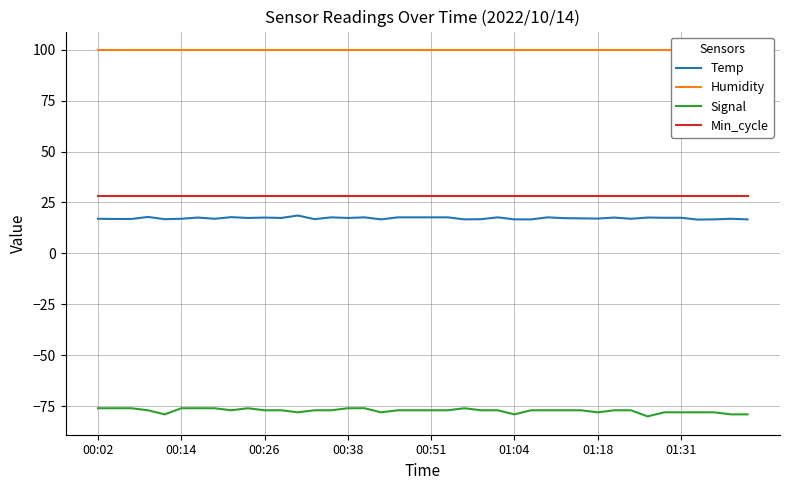

True or false: Min_cycle has more than 0 interior local peaks.

False